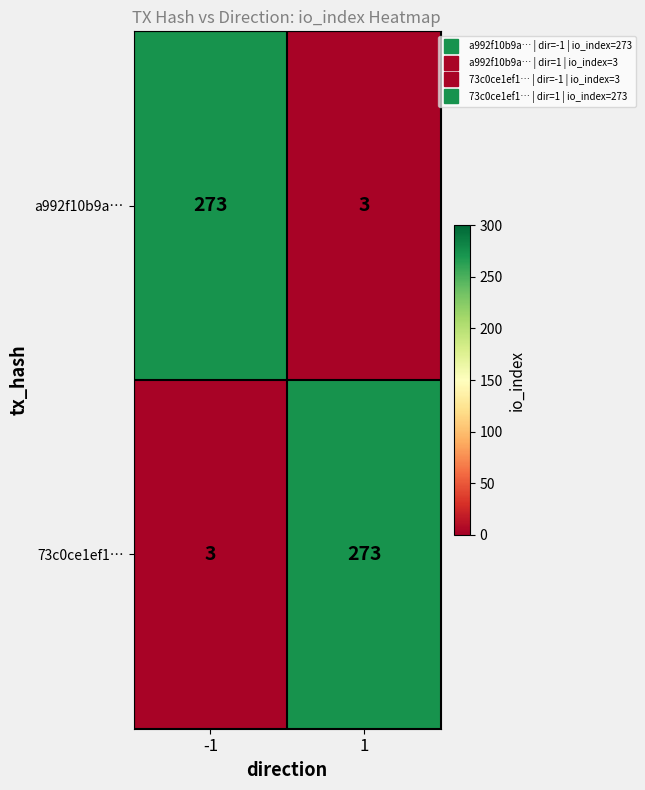

What is the lowest value of the 73c0ce1ef1… series?

3